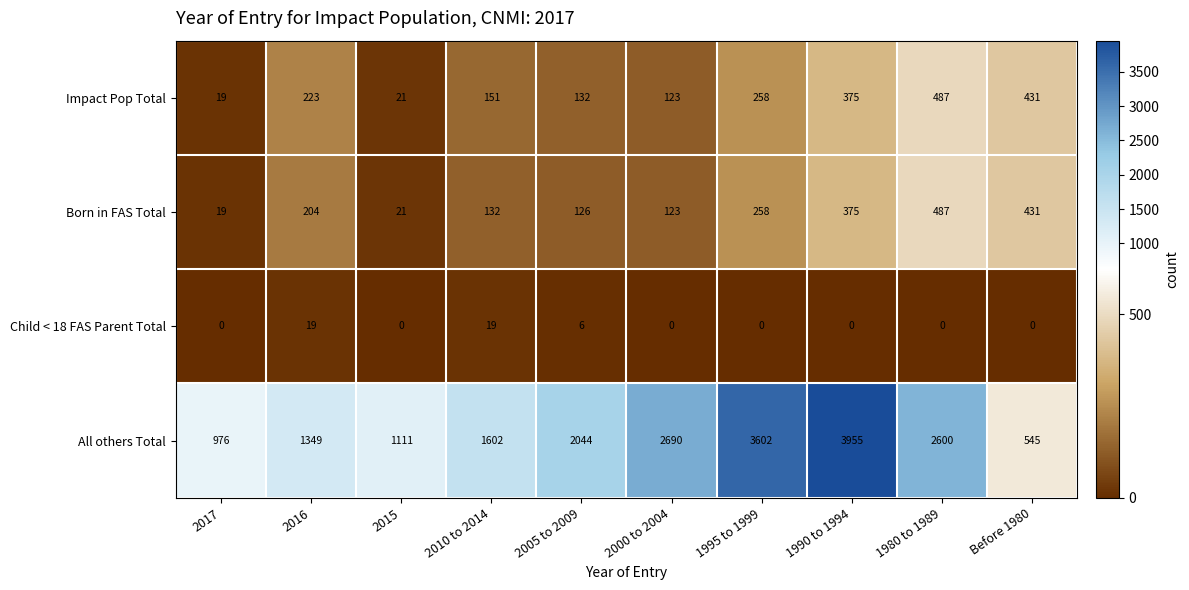

How many Child < 18 FAS Parent Total values are between 0 and 6?

8